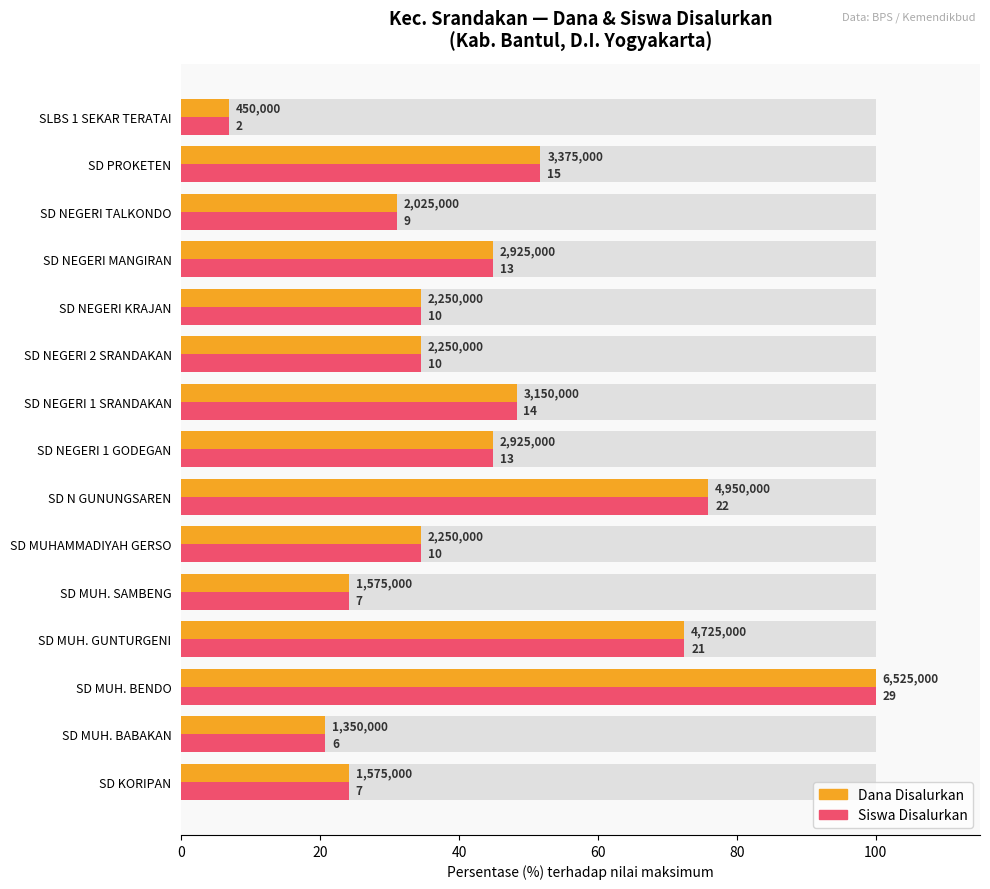

What position from the right is SD NEGERI 1 GODEGAN?

8